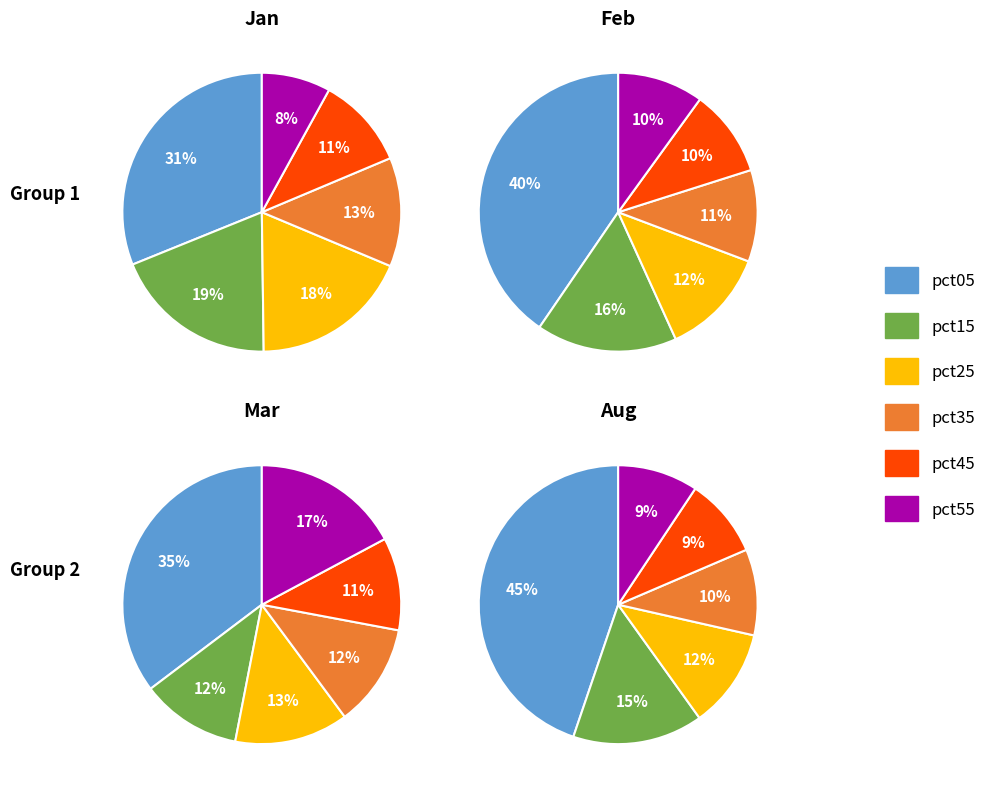

Count the number of slices in the pie.

6